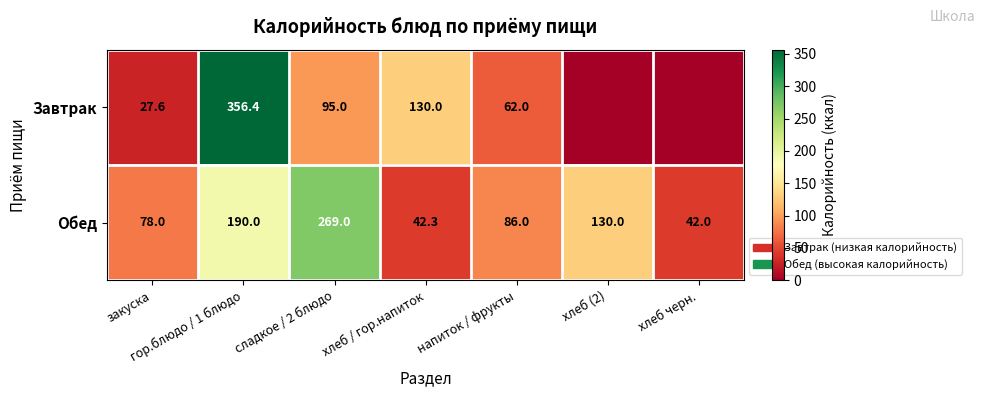

At which category is the sum across all series the highest?

гор.блюдо / 1 блюдо